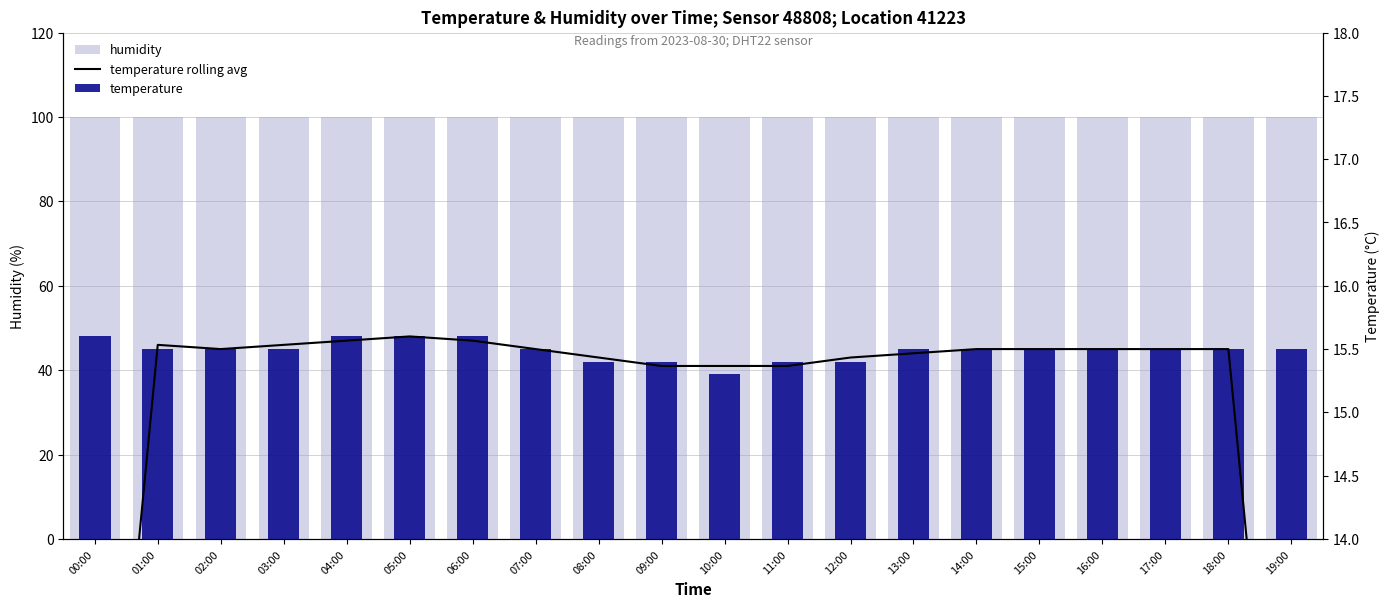

At which category does the chart reach its peak across all series?

00:00